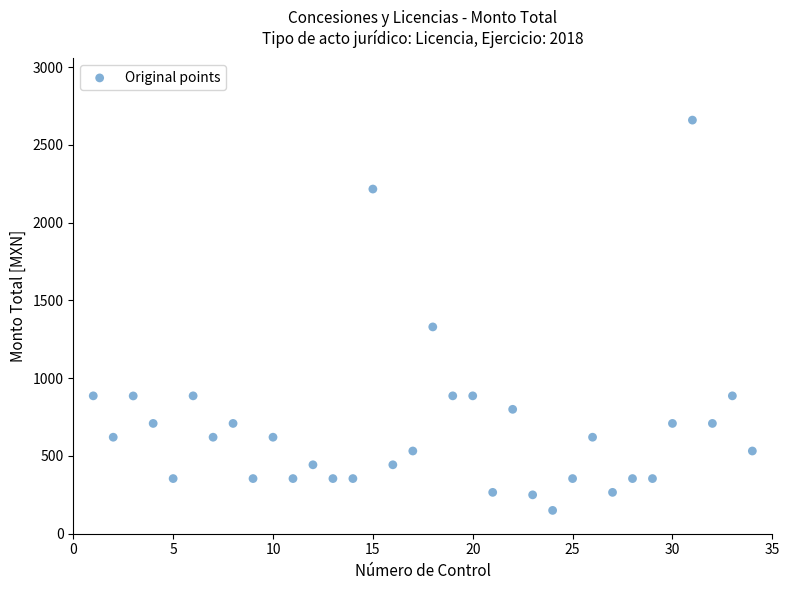

What Y value in the scatter plot is closest to 1404?

1329.9